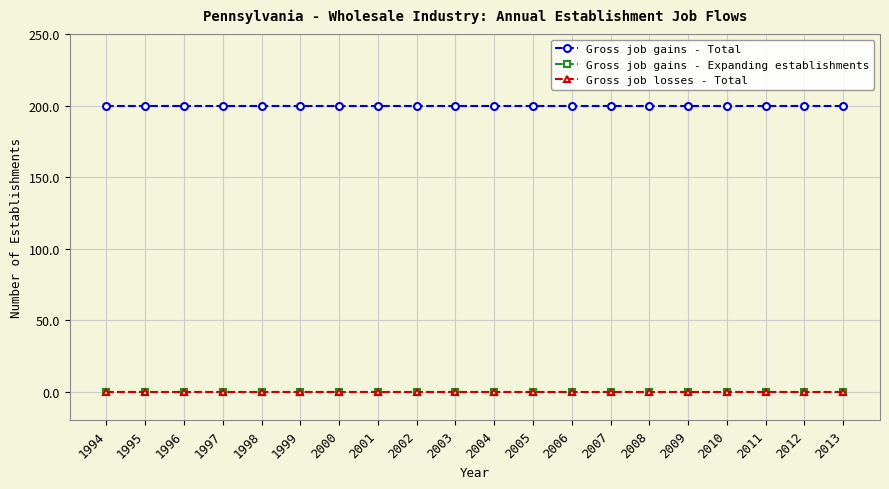

Is this an area chart (filled region under the line)?

No